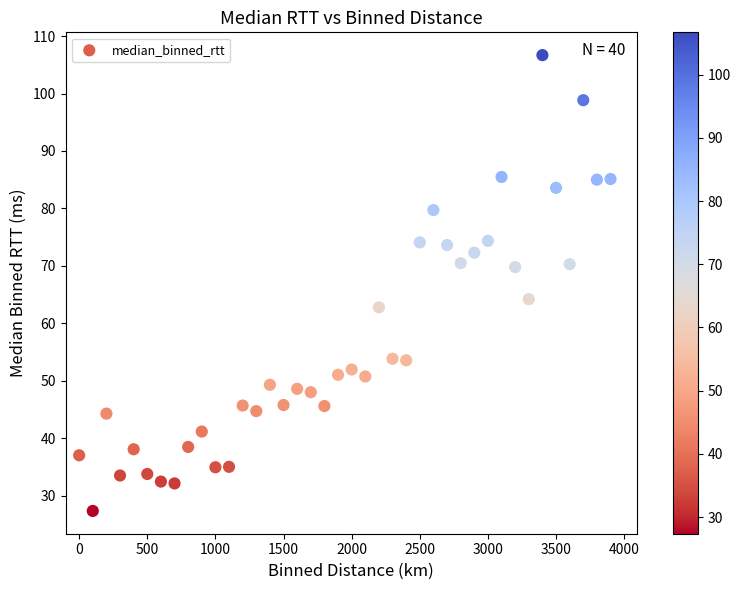

What is the range of Y values (max minus min)?

79.3